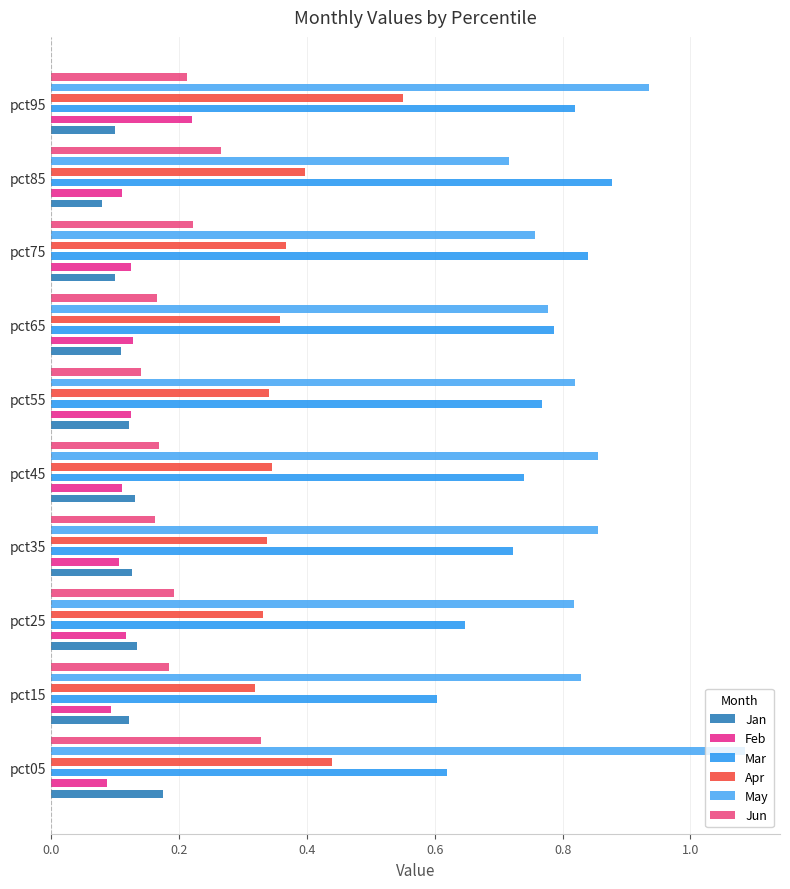

Rank the series at pct35 from lowest to highest value.

Feb, Jan, Jun, Apr, Mar, May